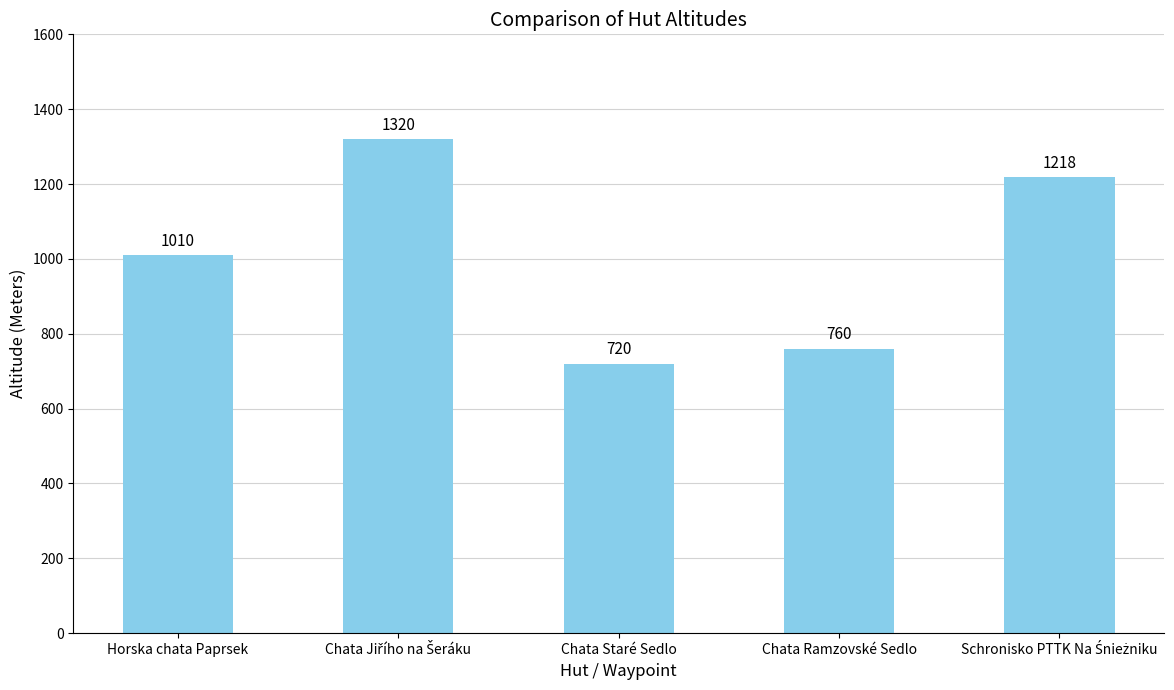

What is the smallest value displayed?

720